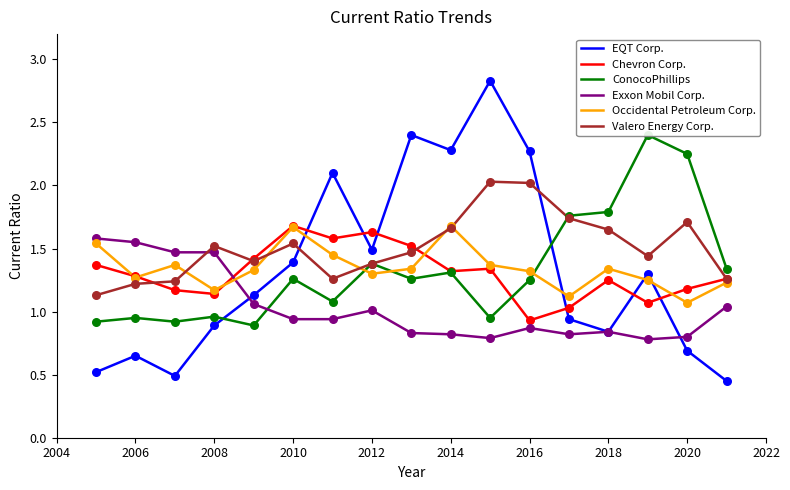

The value of Chevron Corp. at 2020 is 2.0. True or false?

False